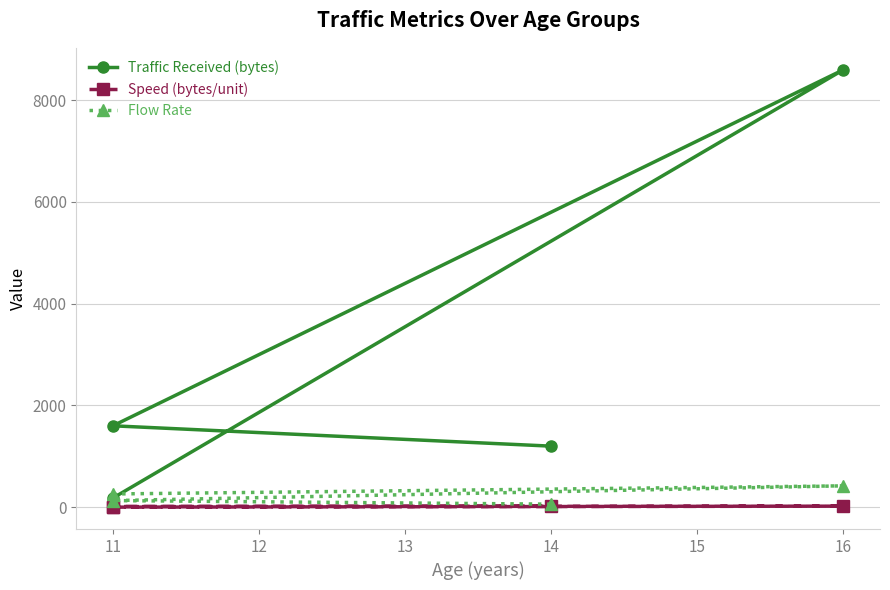

True or false: Speed (bytes/unit) and Flow Rate cross at least once.

False